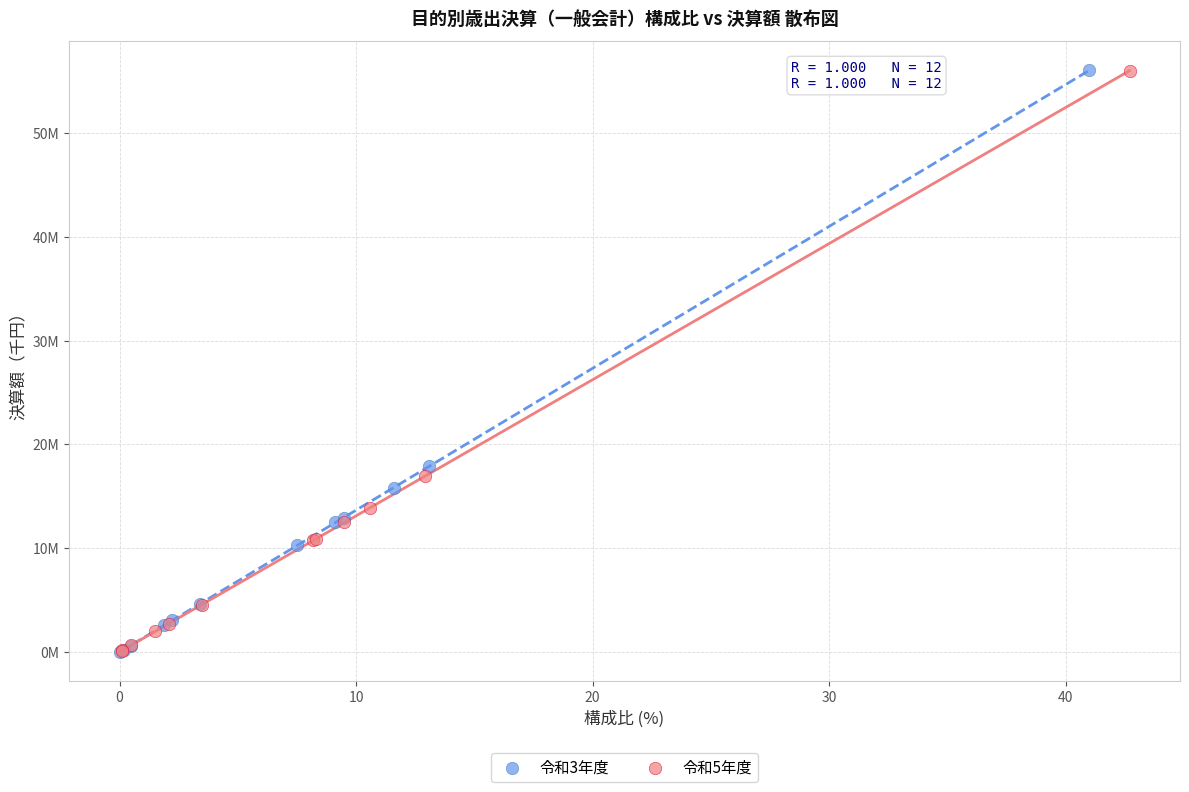

What are all the series names shown in the legend?

令和3年度, 令和5年度